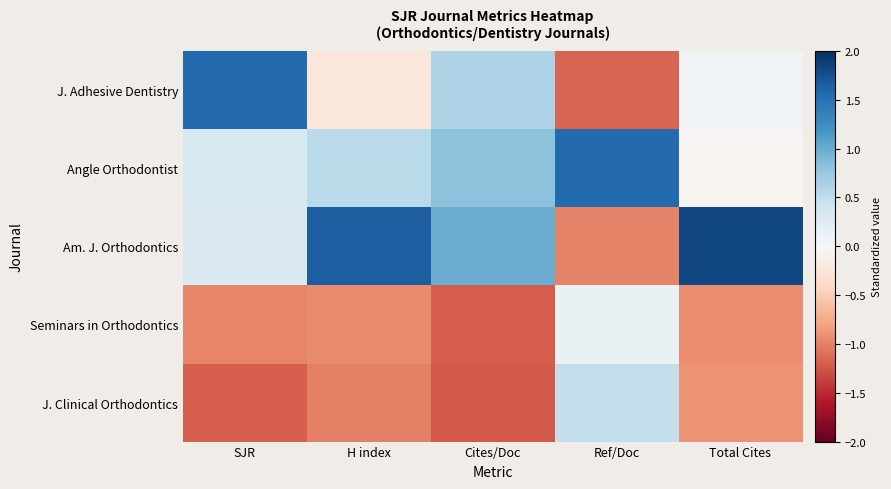

Reading right to left, extract all data points from this chart.

J. Adhesive Dentistry: Total Cites=0.1	Ref/Doc=-1.2	Cites/Doc=0.6	H index=-0.2	SJR=1.6
Angle Orthodontist: Total Cites=-0.1	Ref/Doc=1.5	Cites/Doc=0.8	H index=0.5	SJR=0.3
Am. J. Orthodontics: Total Cites=1.8	Ref/Doc=-1.0	Cites/Doc=1.0	H index=1.7	SJR=0.3
Seminars in Orthodontics: Total Cites=-0.9	Ref/Doc=0.1	Cites/Doc=-1.2	H index=-1.0	SJR=-1.0
J. Clinical Orthodontics: Total Cites=-0.9	Ref/Doc=0.5	Cites/Doc=-1.2	H index=-1.0	SJR=-1.2